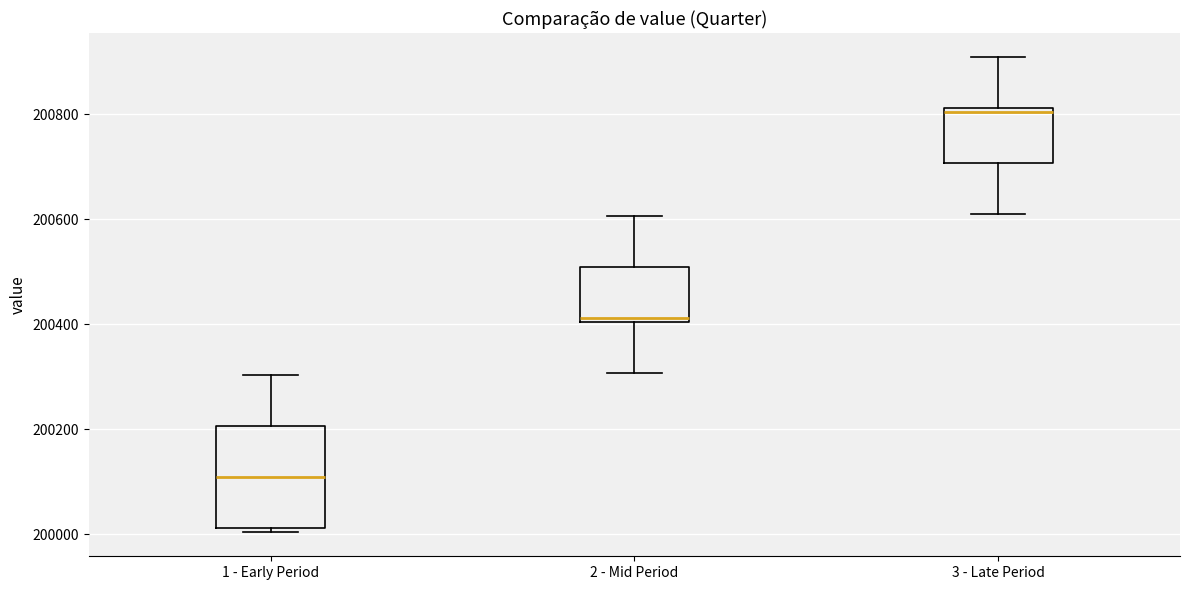

Reading left to right, read every box against the y-axis: the position of its median line, the range the box covers, and the ends of its whiskers. The values are not printed on the chart, so give them approximately, as read against the axis.

1 - Early Period: median 200100, box 200020 to 200200, whiskers 200000 to 200300
2 - Mid Period: median 200420, box 200400 to 200500, whiskers 200300 to 200600
3 - Late Period: median 200800, box 200700 to 200820, whiskers 200600 to 200900